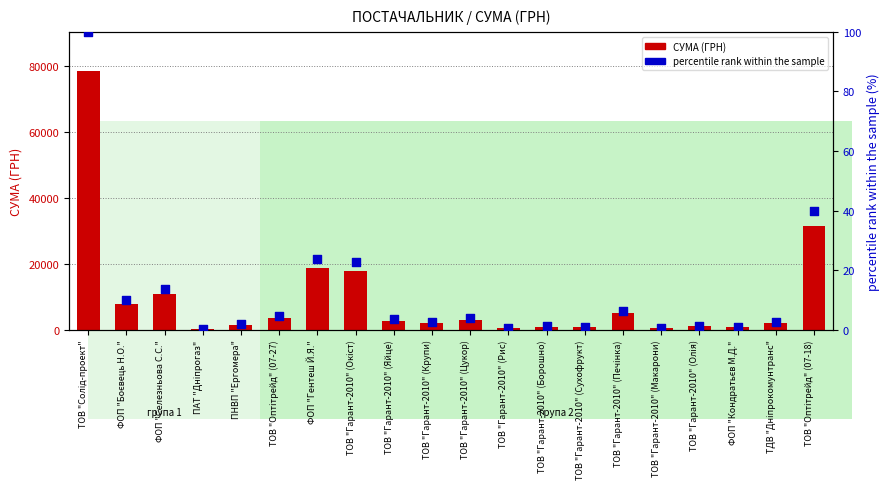

At which category is the sum across all series the highest?

ТОВ "Солід-проект"